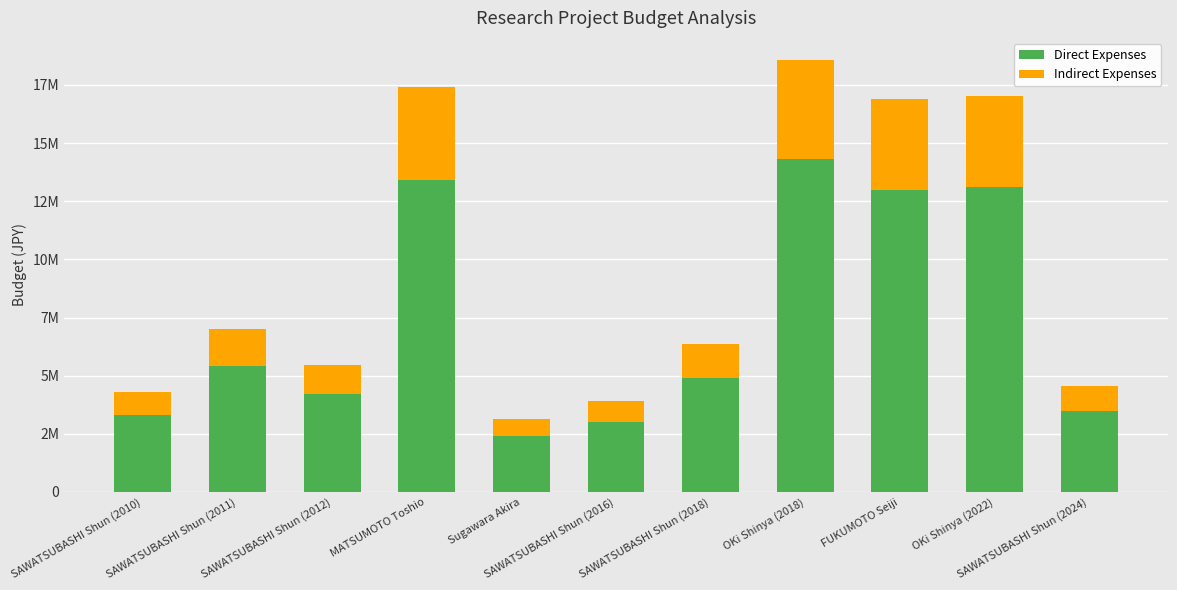

Where is Indirect Expenses nearest to the value 2505000?

SAWATSUBASHI Shun (2011)